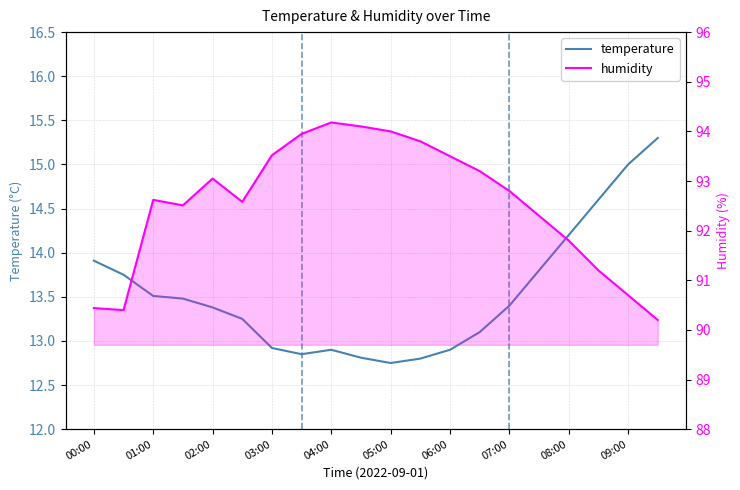

True or false: humidity has more than 1 interior local peaks.

True